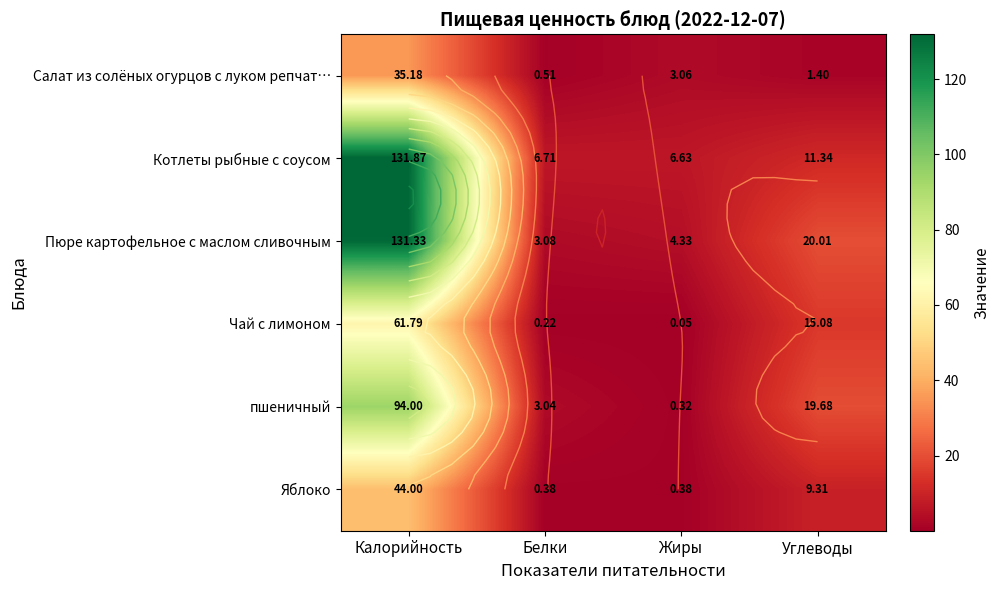

The value of Пюре картофельное с маслом сливочным at Белки is 5.5. True or false?

False